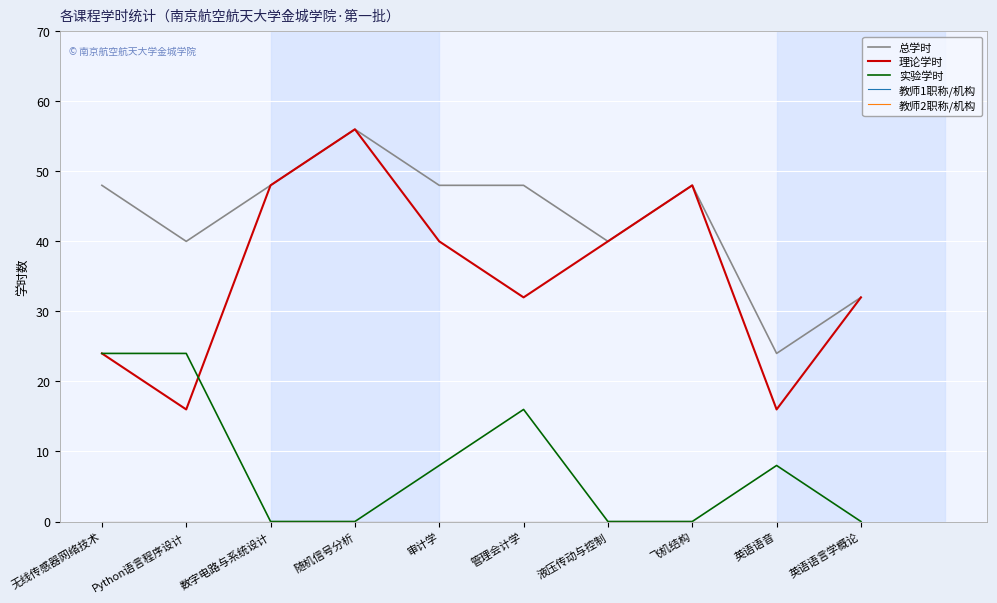

Does the chart display data point markers on the line(s)?

No